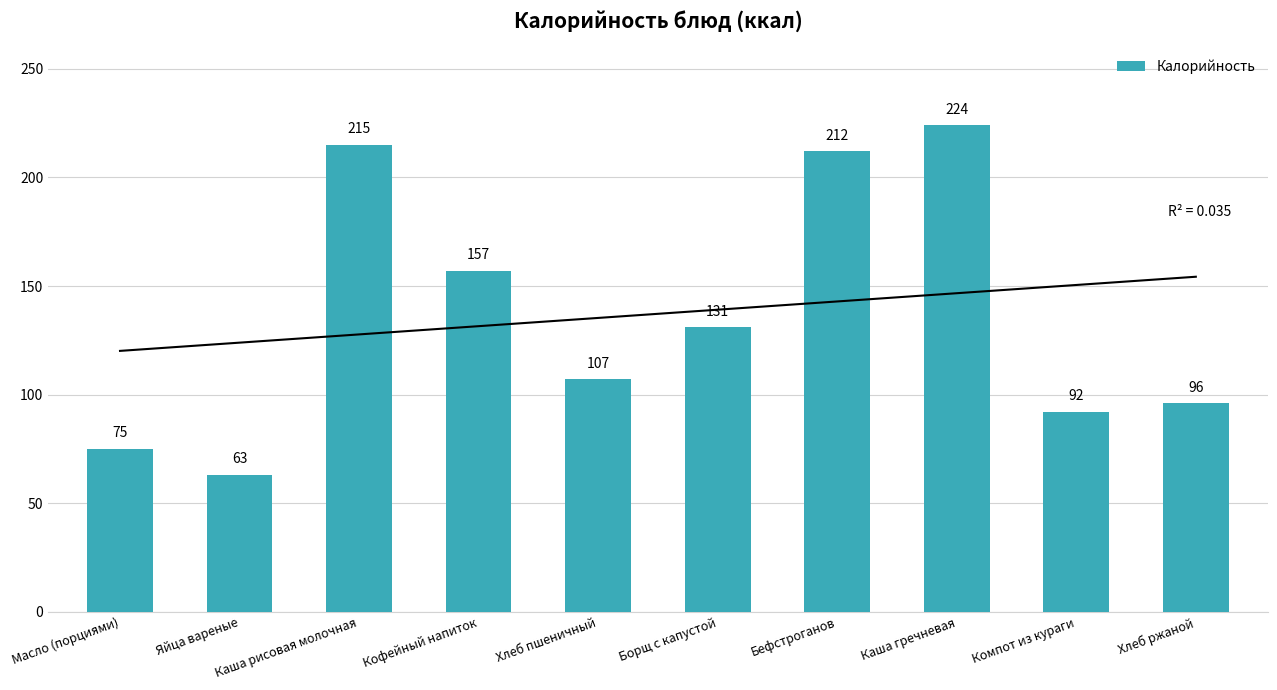

What is the minimum value shown in the chart?

63